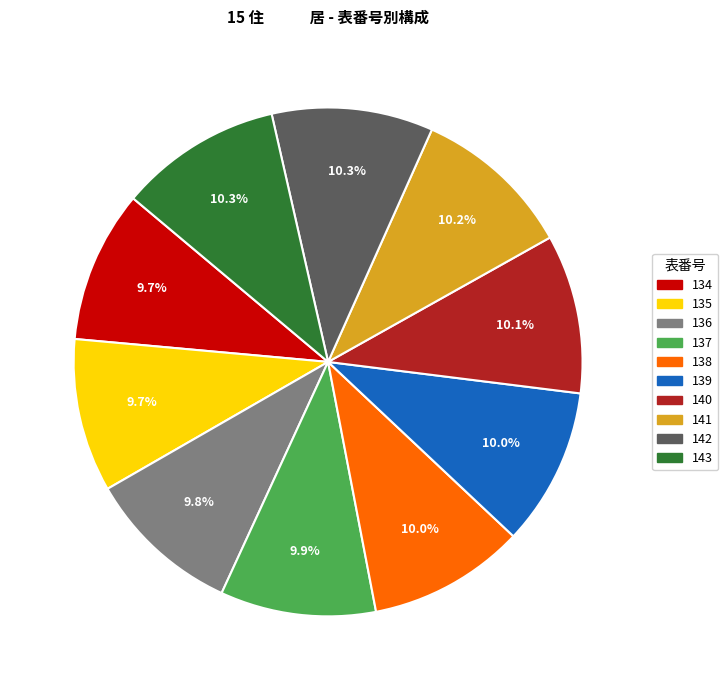

Does any single category account for the majority?

No